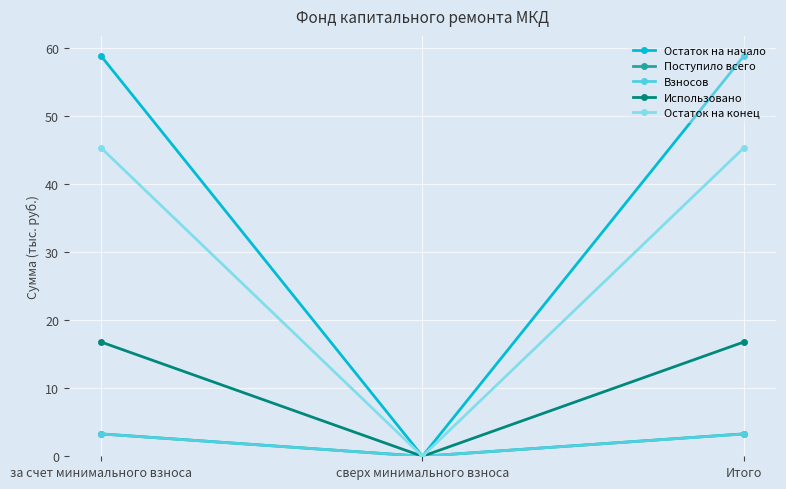

How many values in the Остаток на конец series are below 45?

1